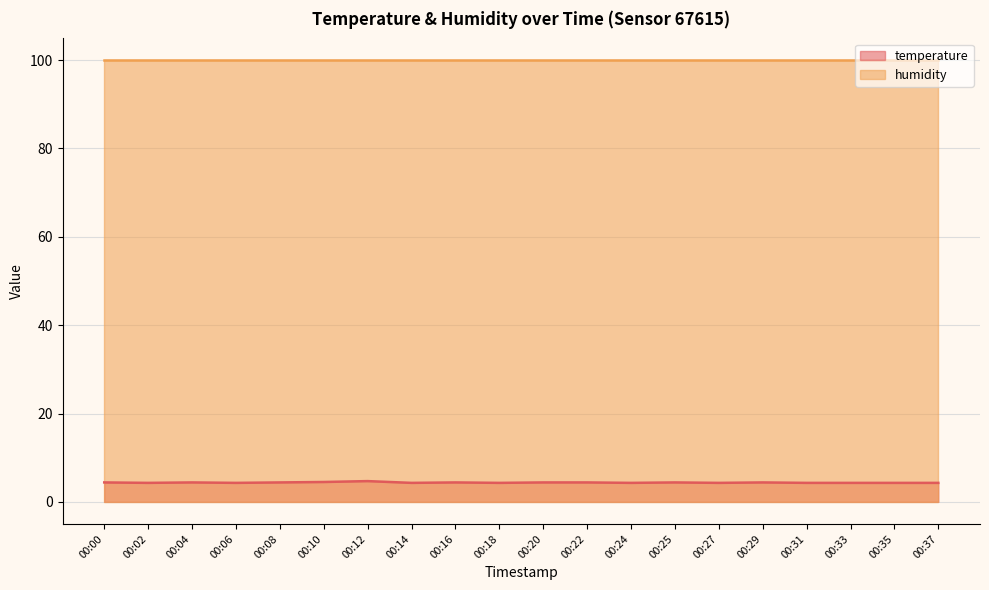

Reading left to right, what are all the values shown in this chart?

4.4	4.3	4.4	4.3	4.4	4.5	4.7	4.3	4.4	4.3	4.4	4.4	4.3	4.4	4.3	4.4	4.3	4.3	4.3	4.3